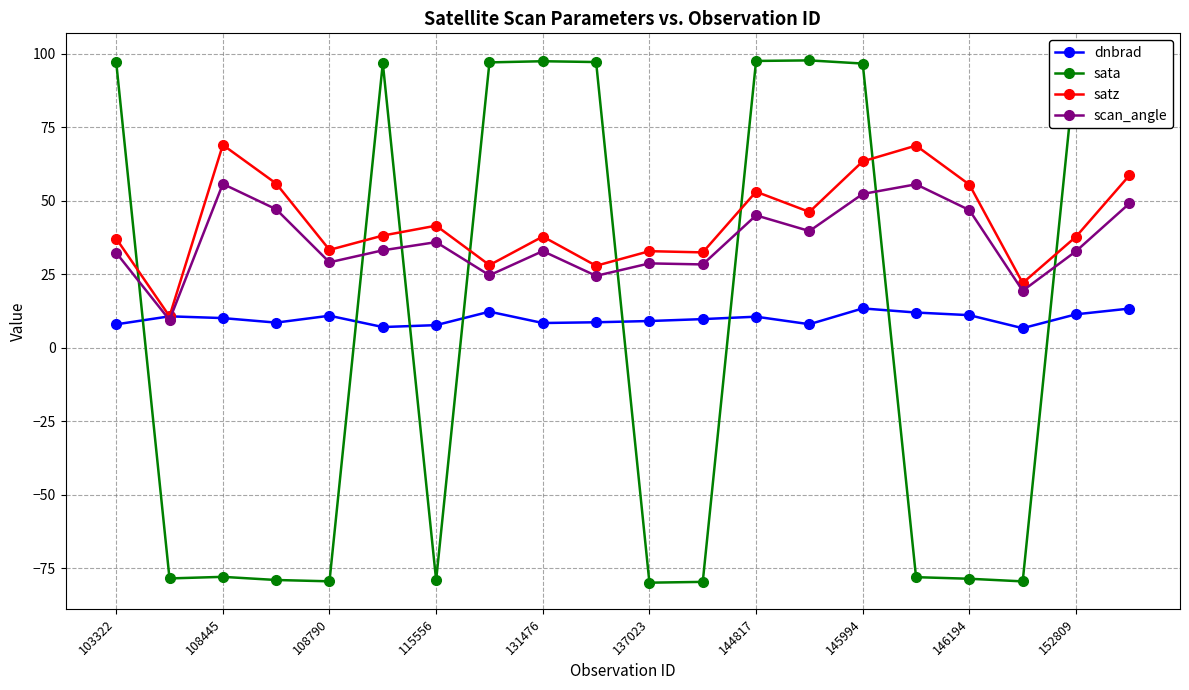

The value of satz at 108790 is 33.3. True or false?

True